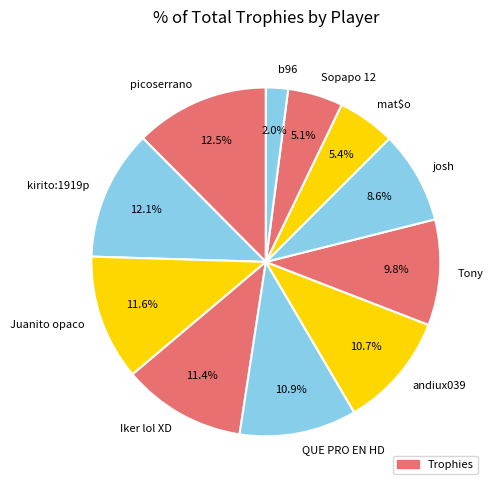

What portion of the pie excludes b96?

98.0%